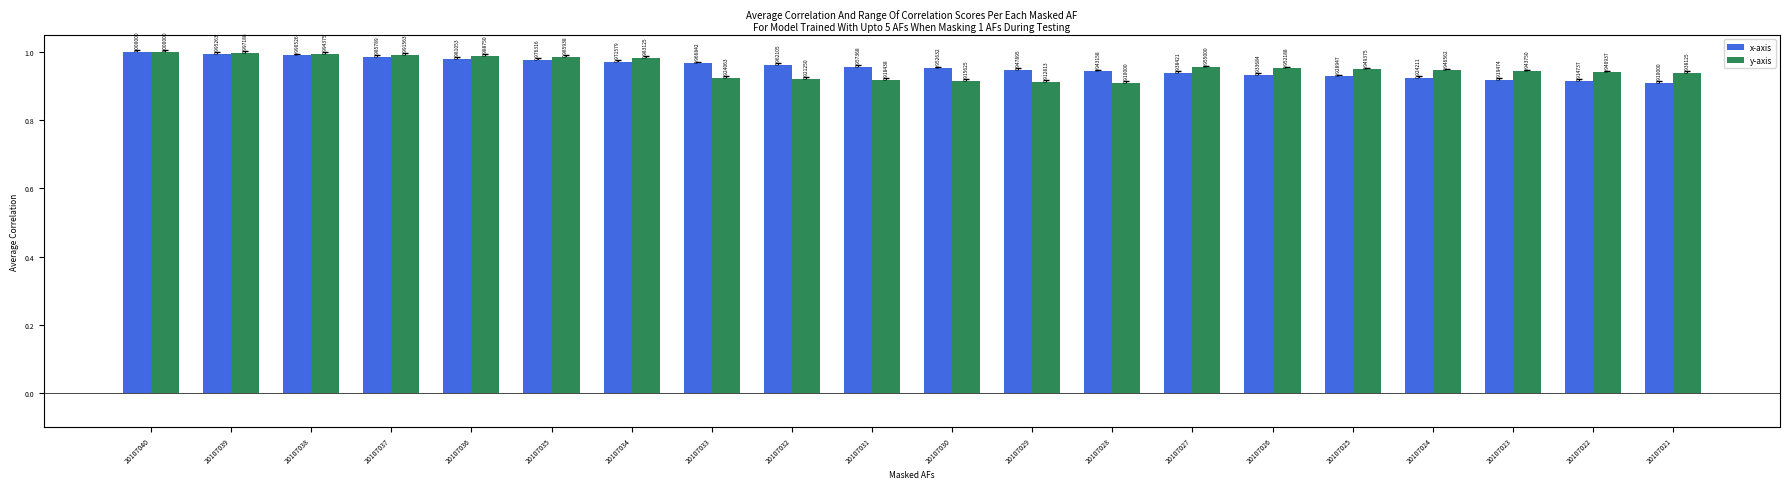

At how many categories does at least one series exceed 0?

20